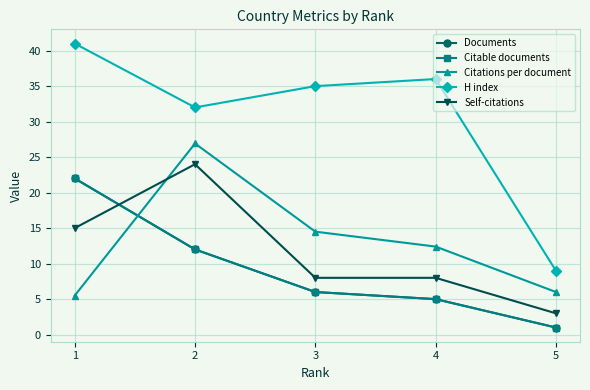

Does the chart have visible grid lines?

Yes